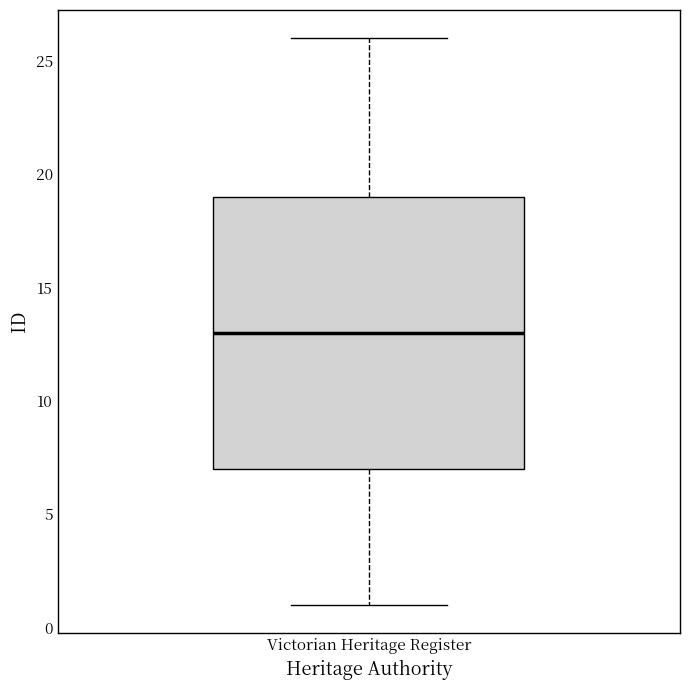

Where is the upper edge of the box for Victorian Heritage Register on the y-axis? The values are not printed on the chart, so give them approximately, as read against the axis.

19